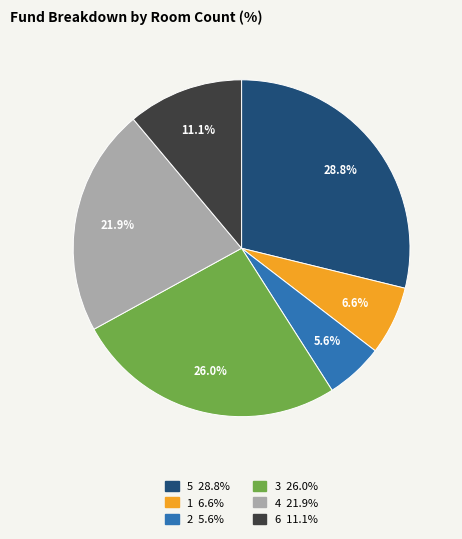

To the nearest percent, what is the difference between the largest and smallest slice percentages?

23%